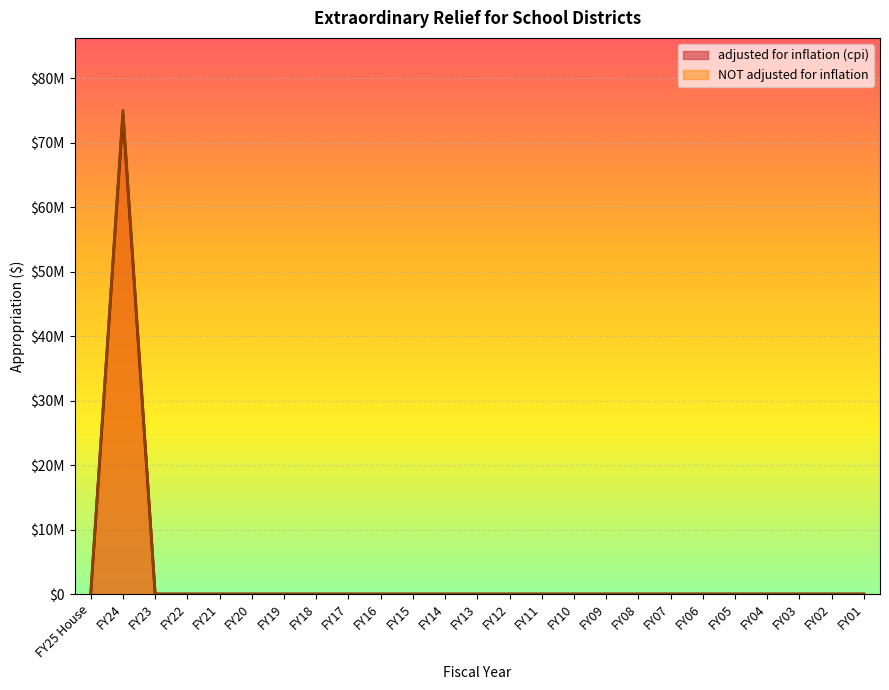

True or false: NOT adjusted for inflation and adjusted for inflation (cpi) intersect in this chart.

False